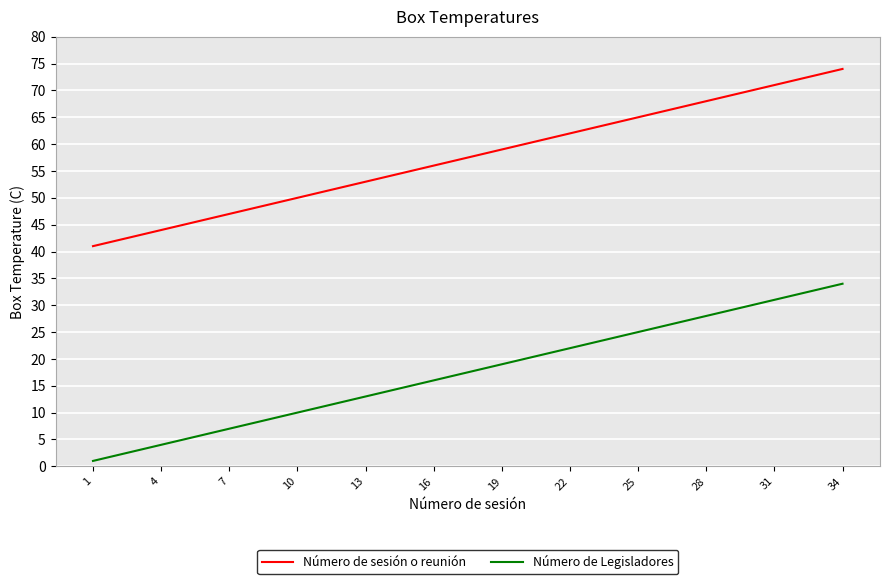

True or false: Número de Legisladores and Número de sesión o reunión intersect in this chart.

False